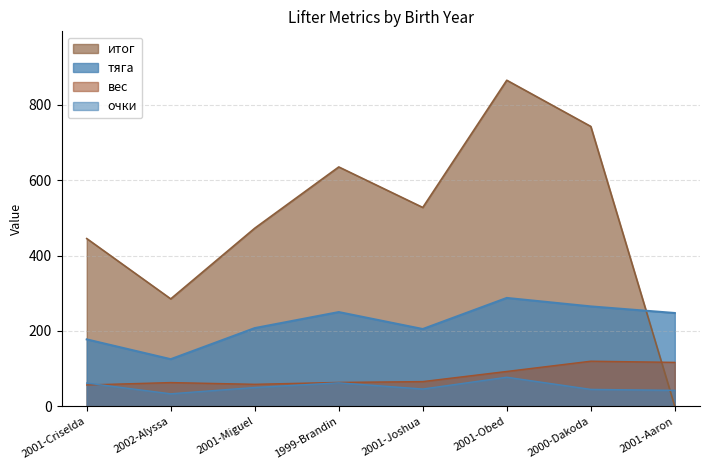

How many data points in очки are above 49?

4